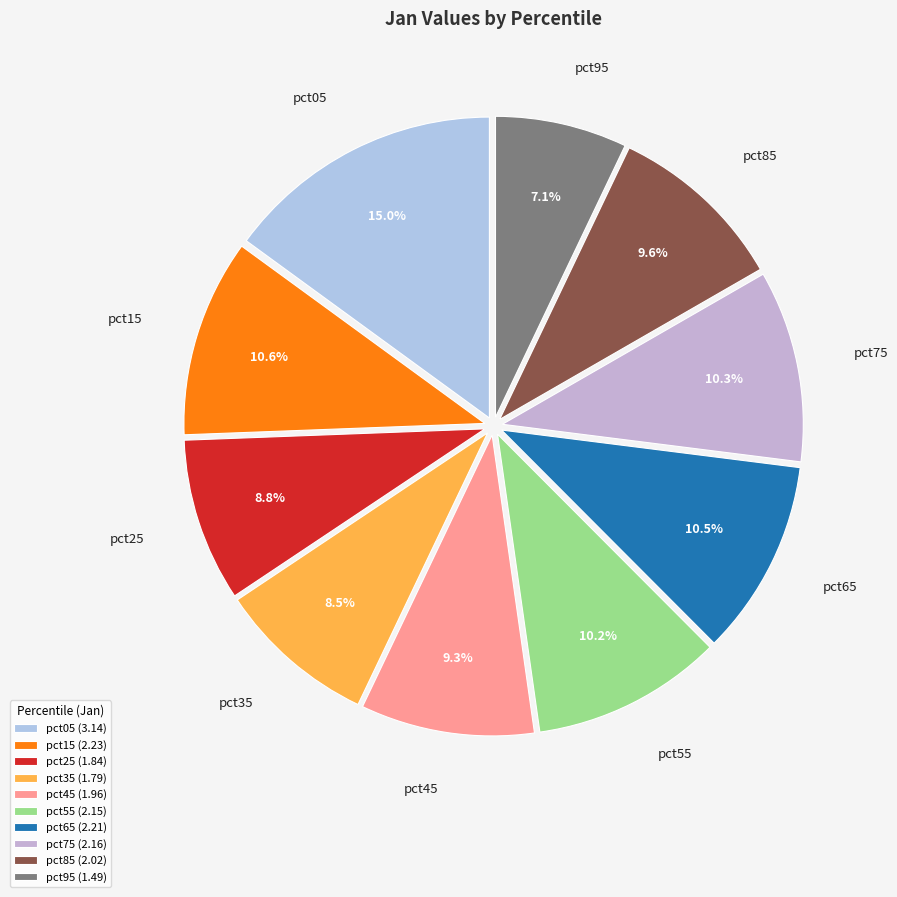

The pct55 slice represents 10% of the pie. True or false?

True